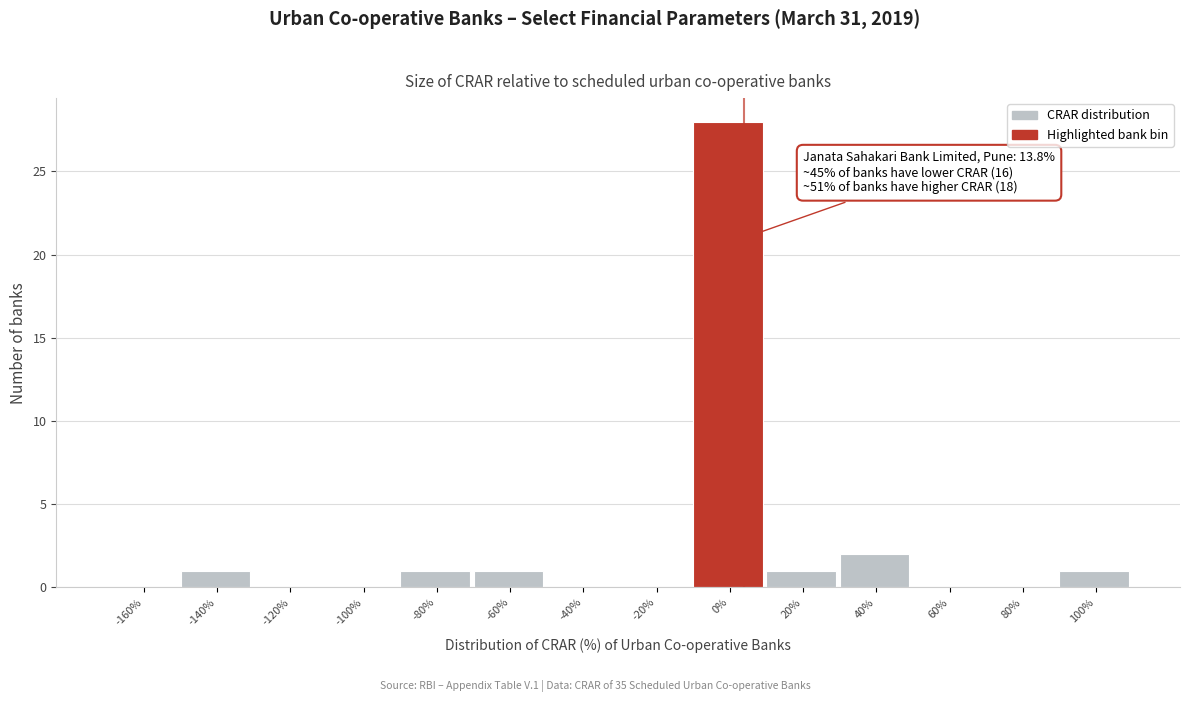

Reading left to right, extract all data points from this chart.

-160%=0	-140%=1	-120%=0	-100%=0	-80%=1	-60%=1	-40%=0	-20%=0	0%=28	20%=1	40%=2	60%=0	80%=0	100%=1